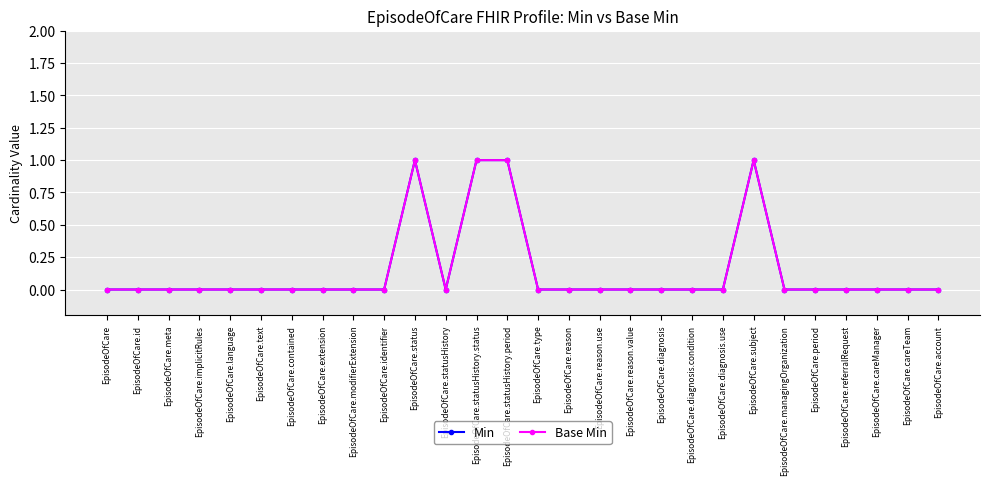

Where is the first local minimum for Min?

EpisodeOfCare.statusHistory